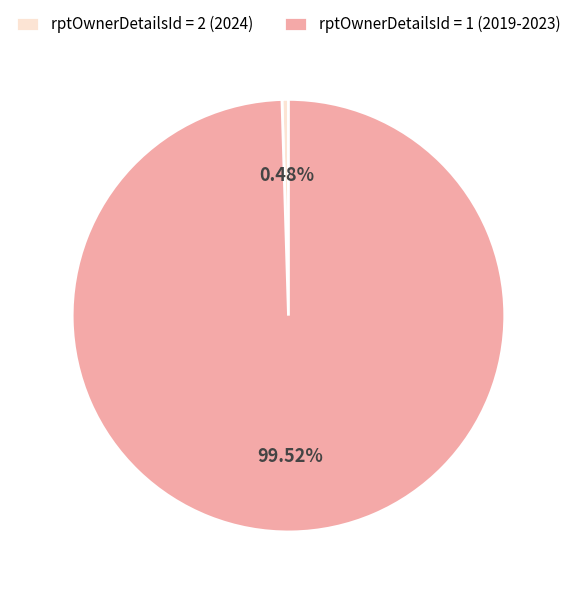

Combined, do rptOwnerDetailsId = 1 (2019-2023) and rptOwnerDetailsId = 2 (2024) account for over 50%?

Yes